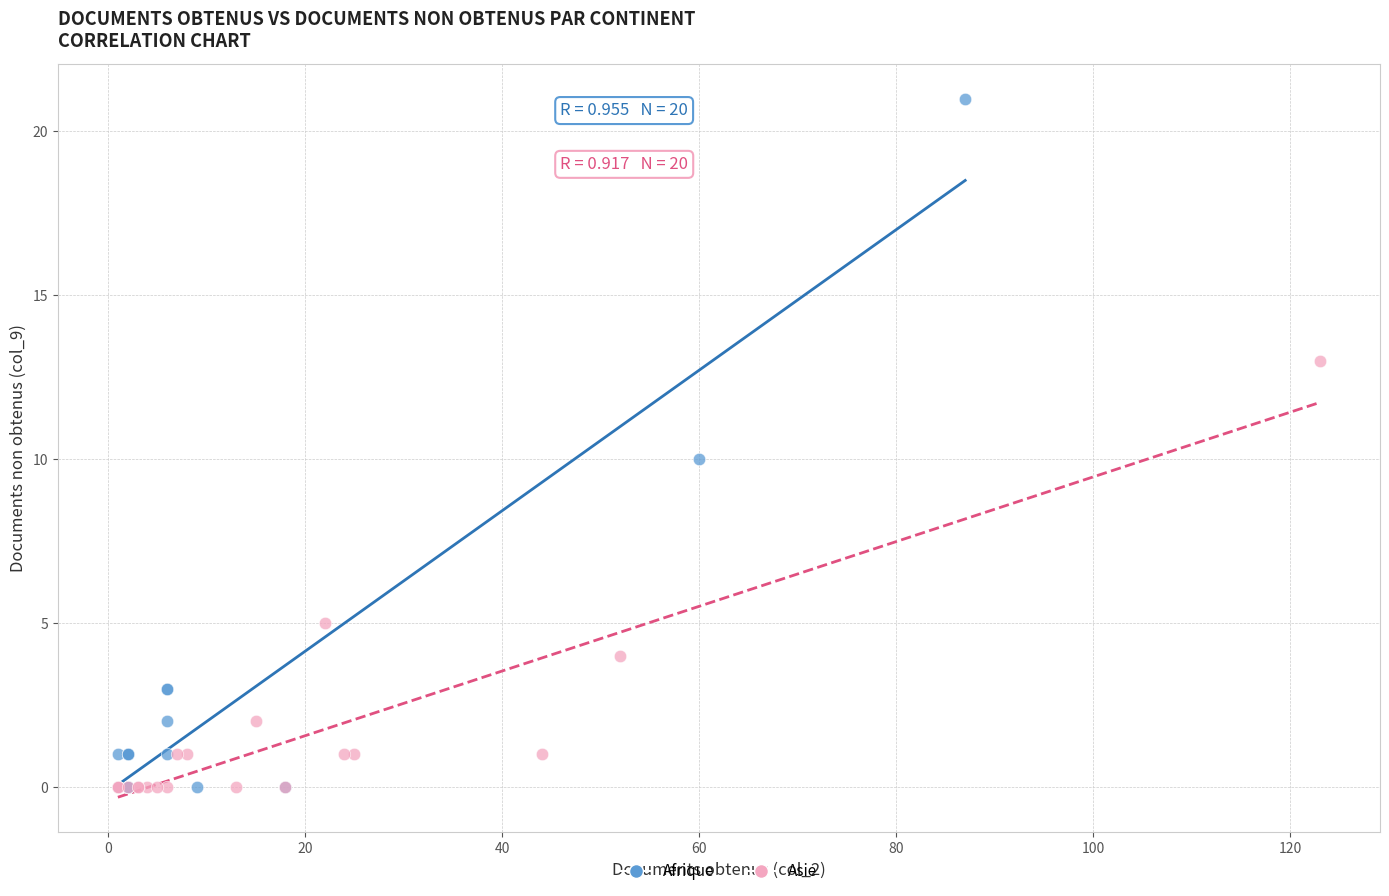

Which series contains the highest Y value?

Afrique